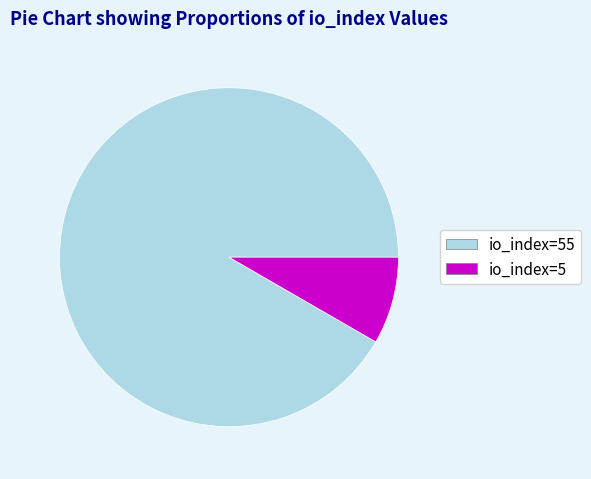

Is the sum of io_index=5 and io_index=55 greater than half?

Yes